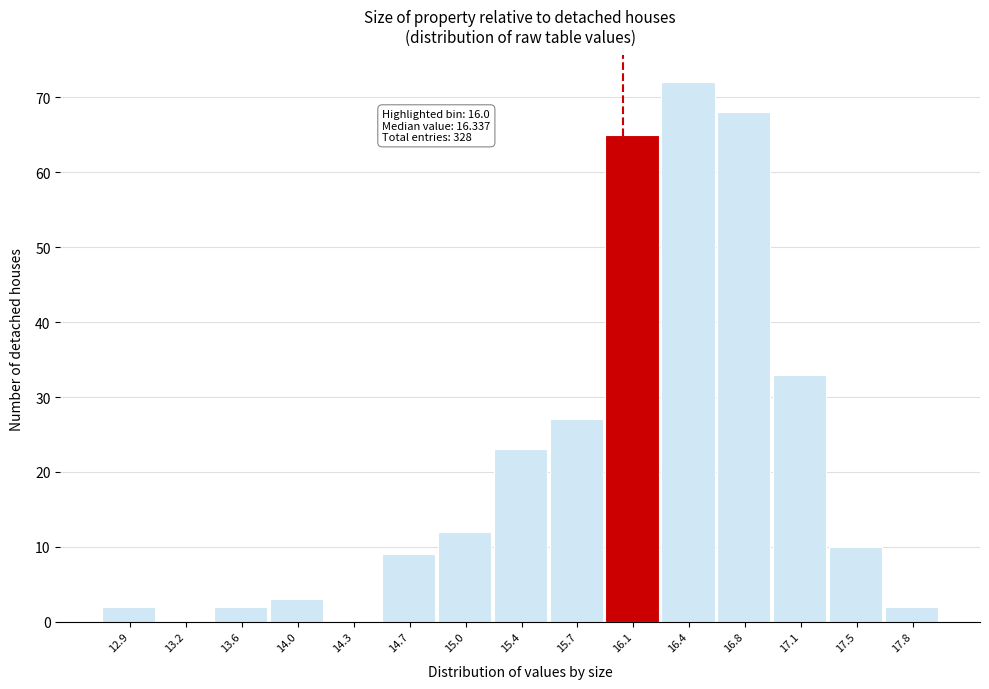

Which range on the x-axis has the tallest bar?

16.25 to 16.60